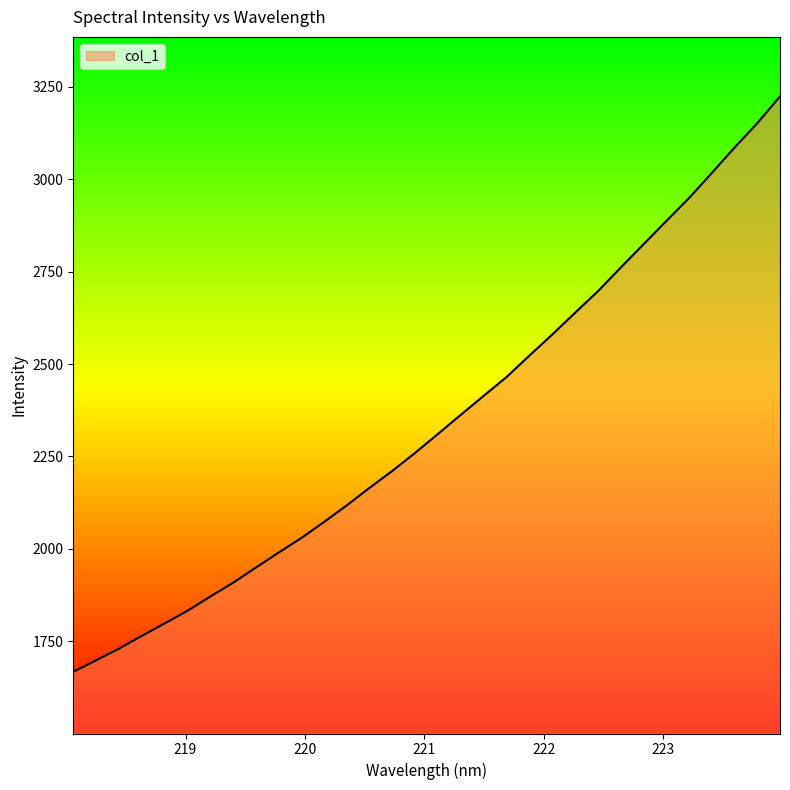

What is the difference between the maximum and minimum values?

1557.1